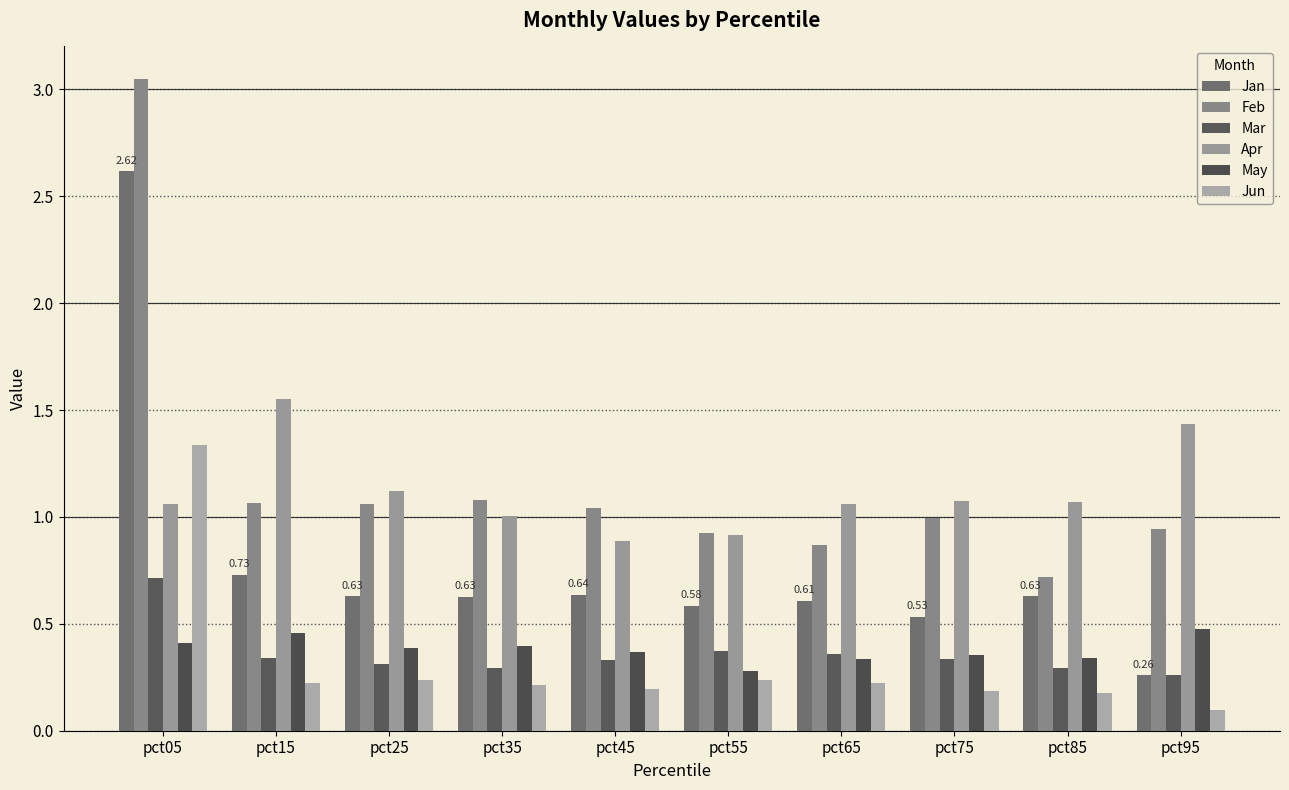

Is the value of Jan at pct75 greater than the value of Apr at pct25?

No